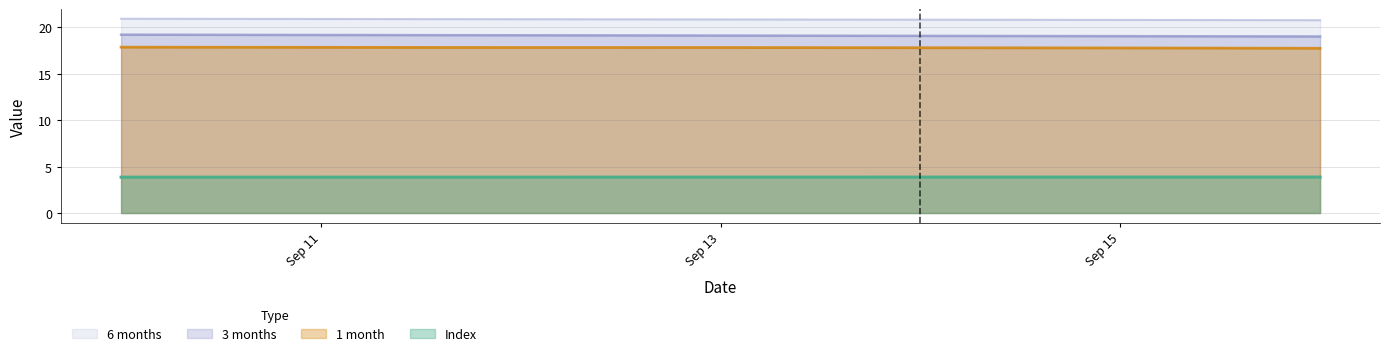

What is the spread (max minus min) of values at Sep 11?

17.0